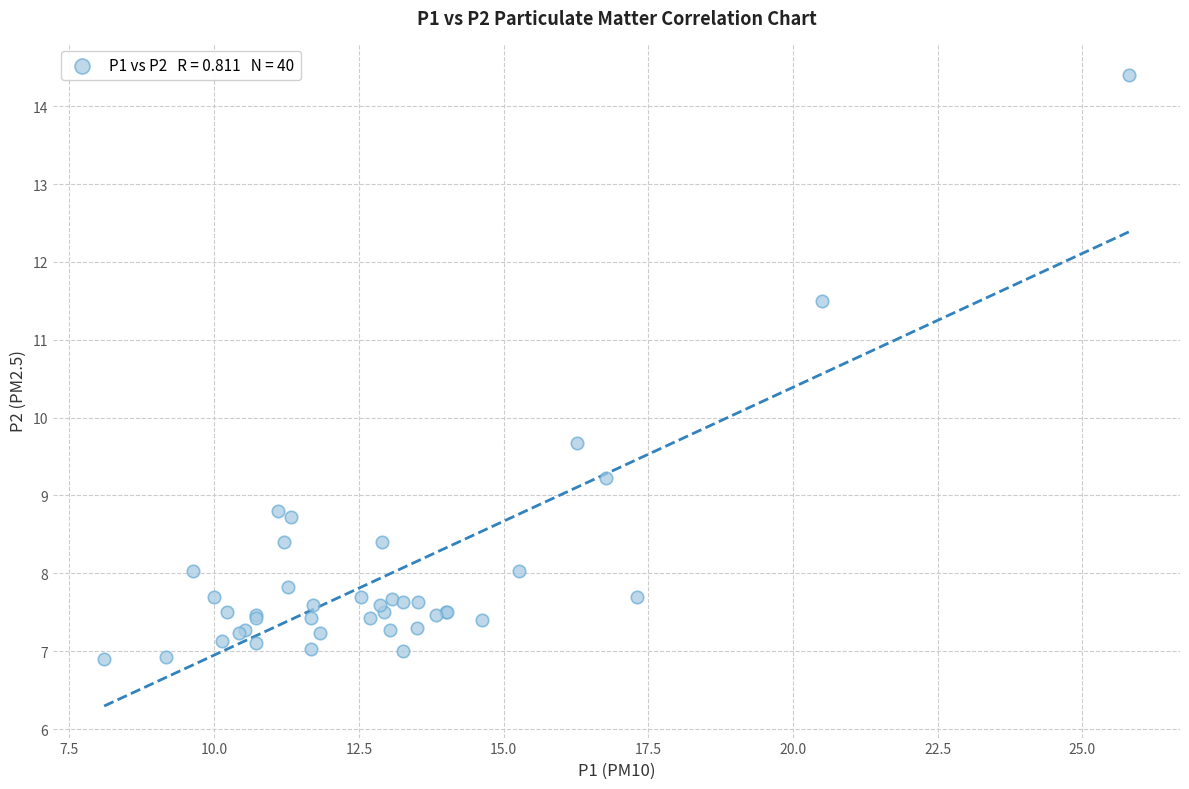

What Y value in the scatter plot is closest to 10?

9.7